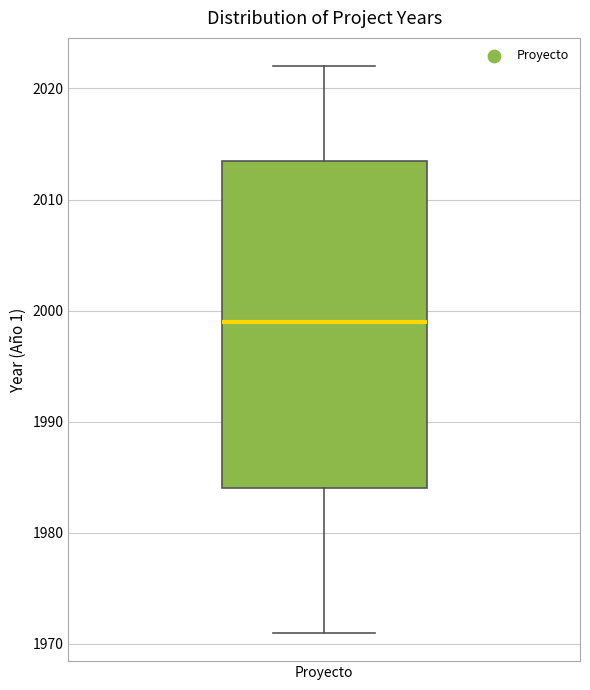

Where does the lower whisker of the box for Proyecto end on the y-axis? The values are not printed on the chart, so give them approximately, as read against the axis.

1971